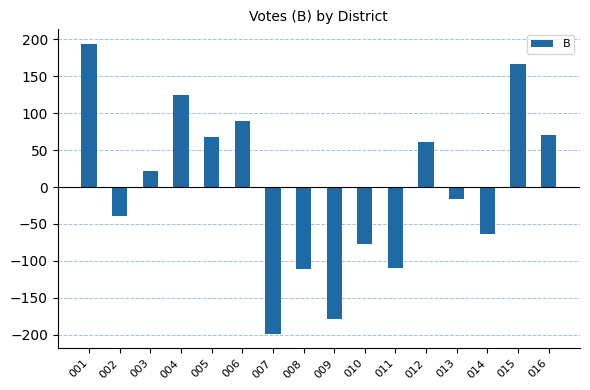

What is the minimum value shown in the chart?

-198.9